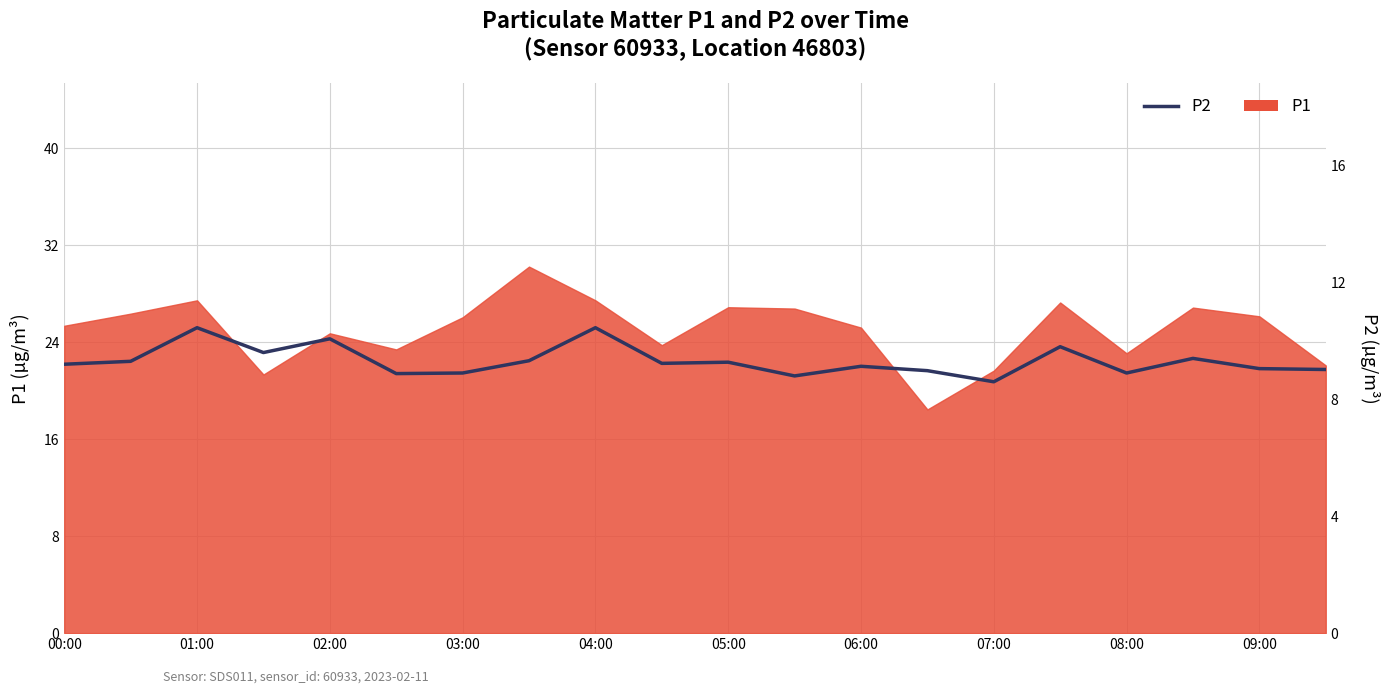

How many points are lower than both their immediate neighbors (excluding endpoints)?

6